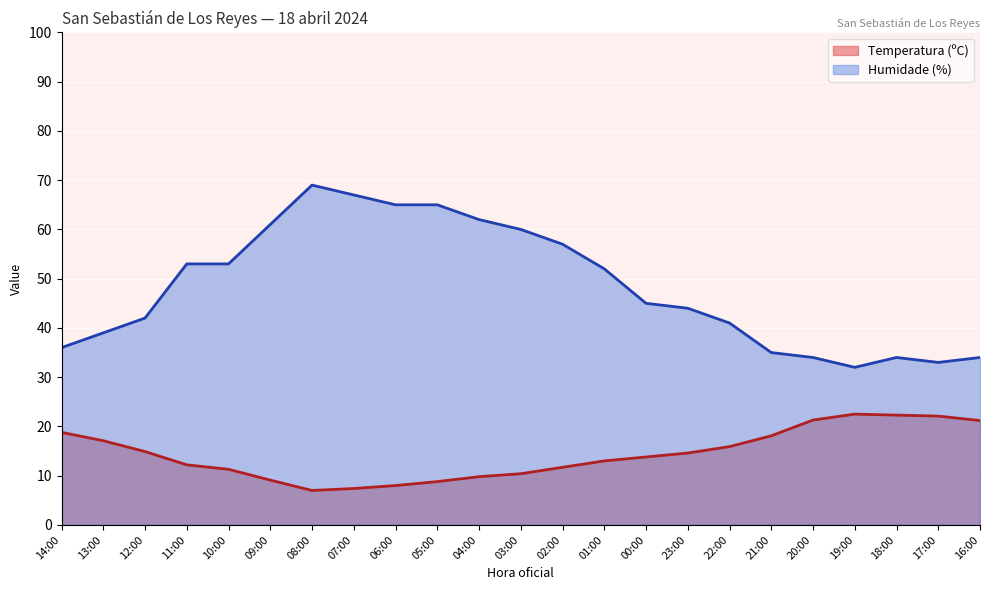

True or false: Humidade (%) and Temperatura (ºC) intersect in this chart.

False